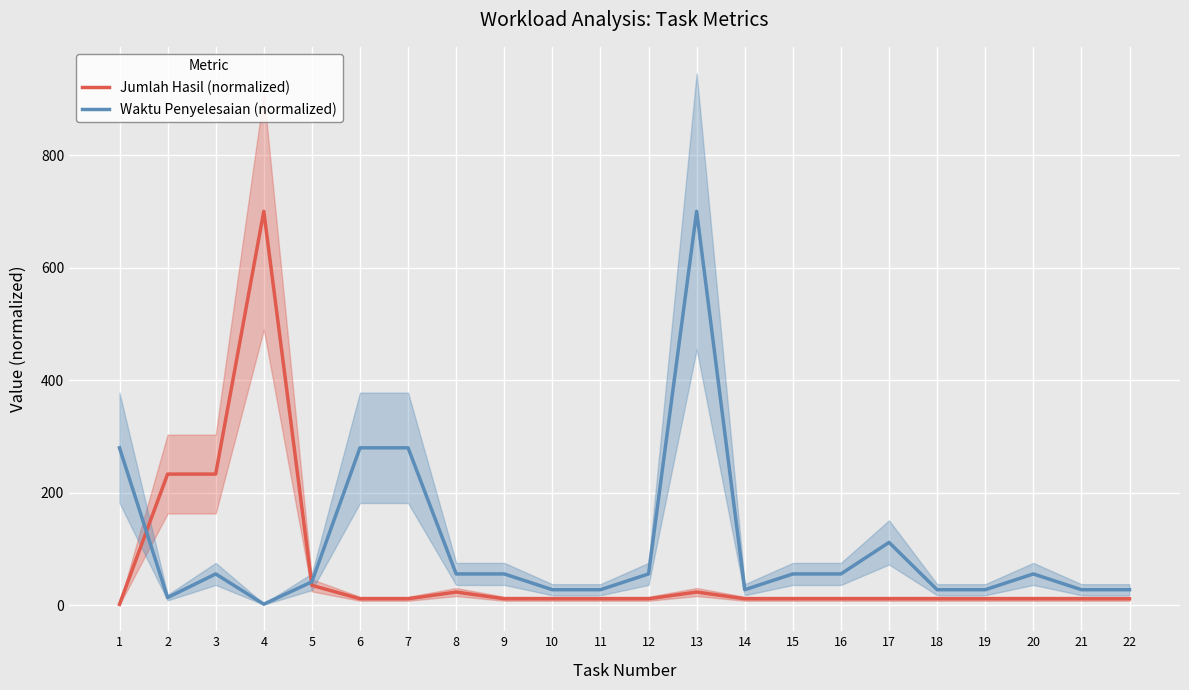

At 6, list the series in order from smallest to largest.

Jumlah Hasil (normalized), Waktu Penyelesaian (normalized)